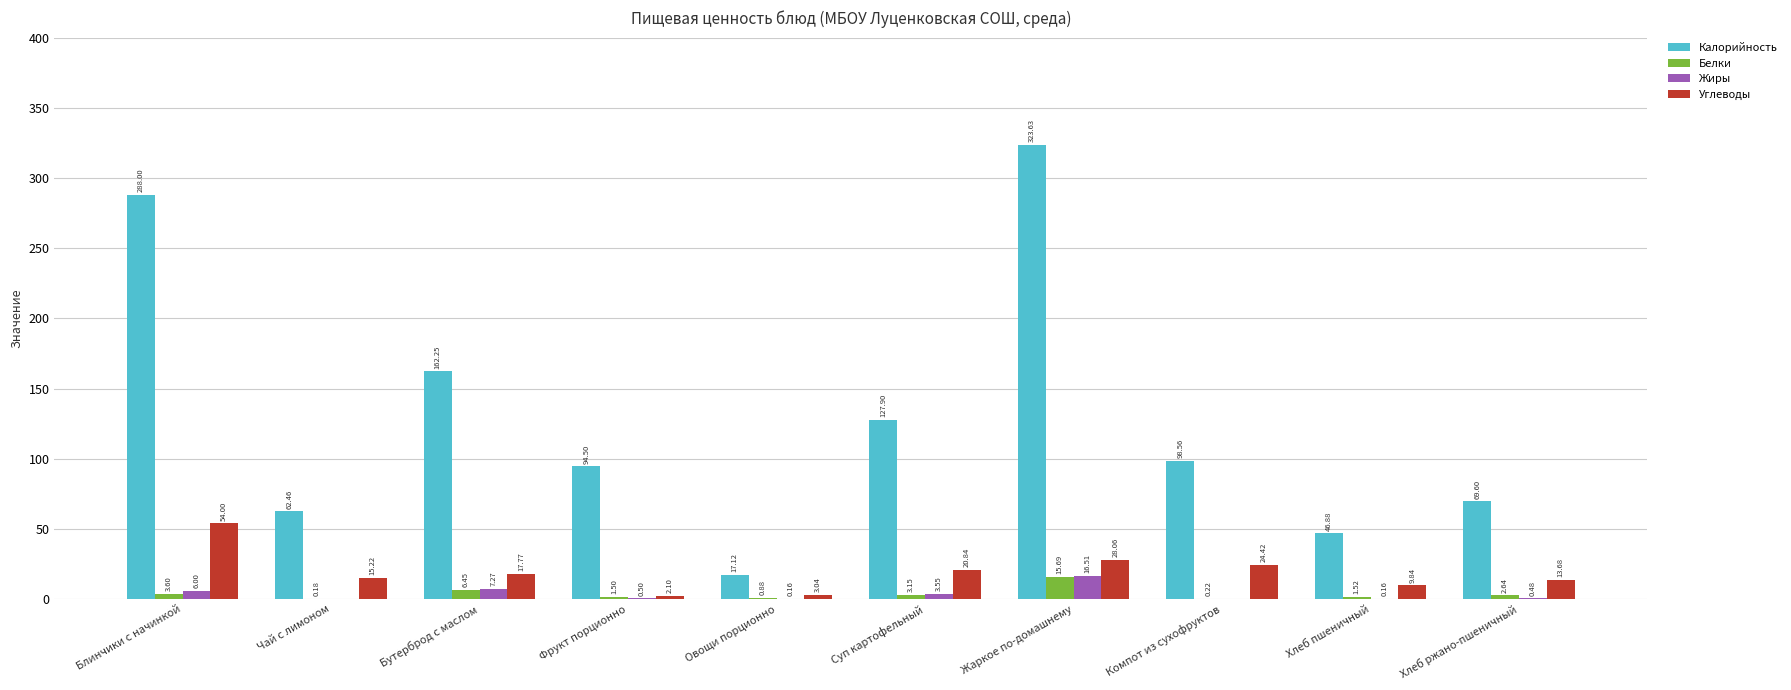

The value of Калорийность at Чай с лимоном is 84.2. True or false?

False